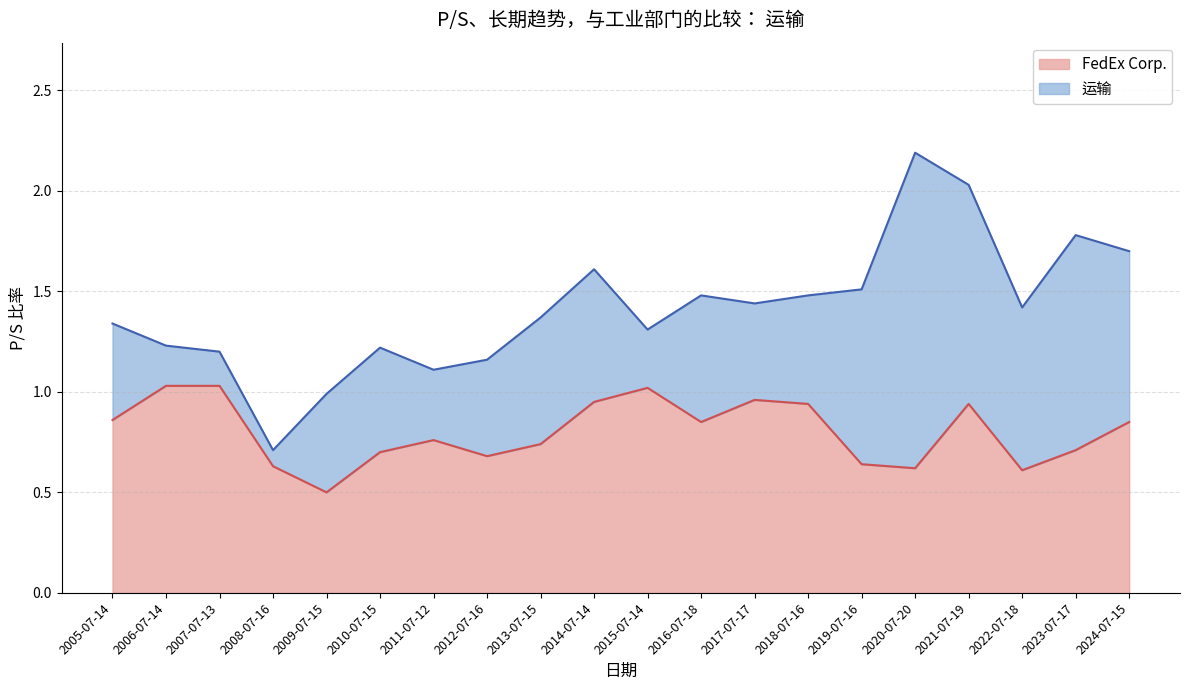

Reading left to right, list all the values displayed in this chart.

FedEx Corp.: 2005-07-14=0.9	2006-07-14=1.0	2007-07-13=1.0	2008-07-16=0.6	2009-07-15=0.5	2010-07-15=0.7	2011-07-12=0.8	2012-07-16=0.7	2013-07-15=0.7	2014-07-14=0.9	2015-07-14=1.0	2016-07-18=0.8	2017-07-17=1.0	2018-07-16=0.9	2019-07-16=0.6	2020-07-20=0.6	2021-07-19=0.9	2022-07-18=0.6	2023-07-17=0.7	2024-07-15=0.8
运输: 2005-07-14=1.3	2006-07-14=1.2	2007-07-13=1.2	2008-07-16=0.7	2009-07-15=1.0	2010-07-15=1.2	2011-07-12=1.1	2012-07-16=1.2	2013-07-15=1.4	2014-07-14=1.6	2015-07-14=1.3	2016-07-18=1.5	2017-07-17=1.4	2018-07-16=1.5	2019-07-16=1.5	2020-07-20=2.2	2021-07-19=2.0	2022-07-18=1.4	2023-07-17=1.8	2024-07-15=1.7